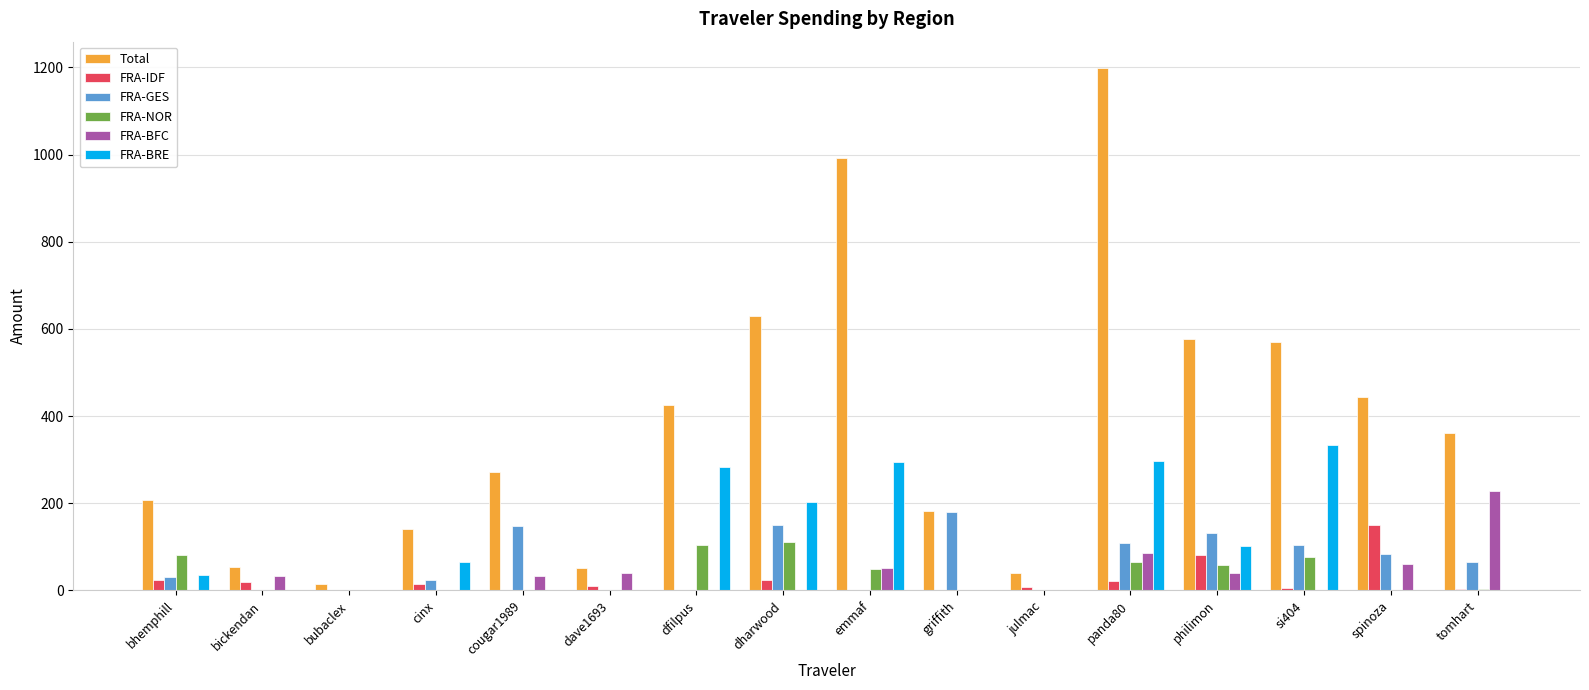

Between bhemphill and bickendan, which series saw the biggest shift?

Total